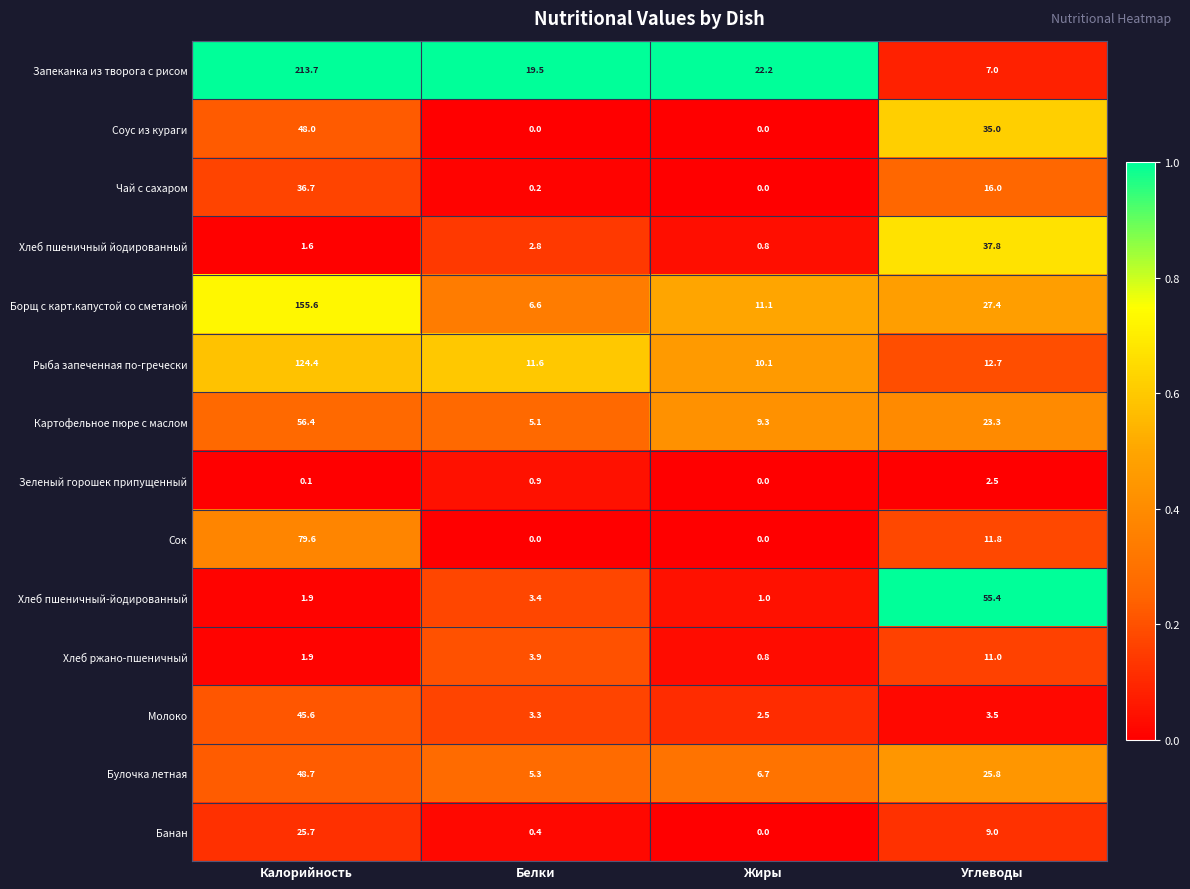

Which series has the largest range (max minus min)?

Запеканка из творога с рисом